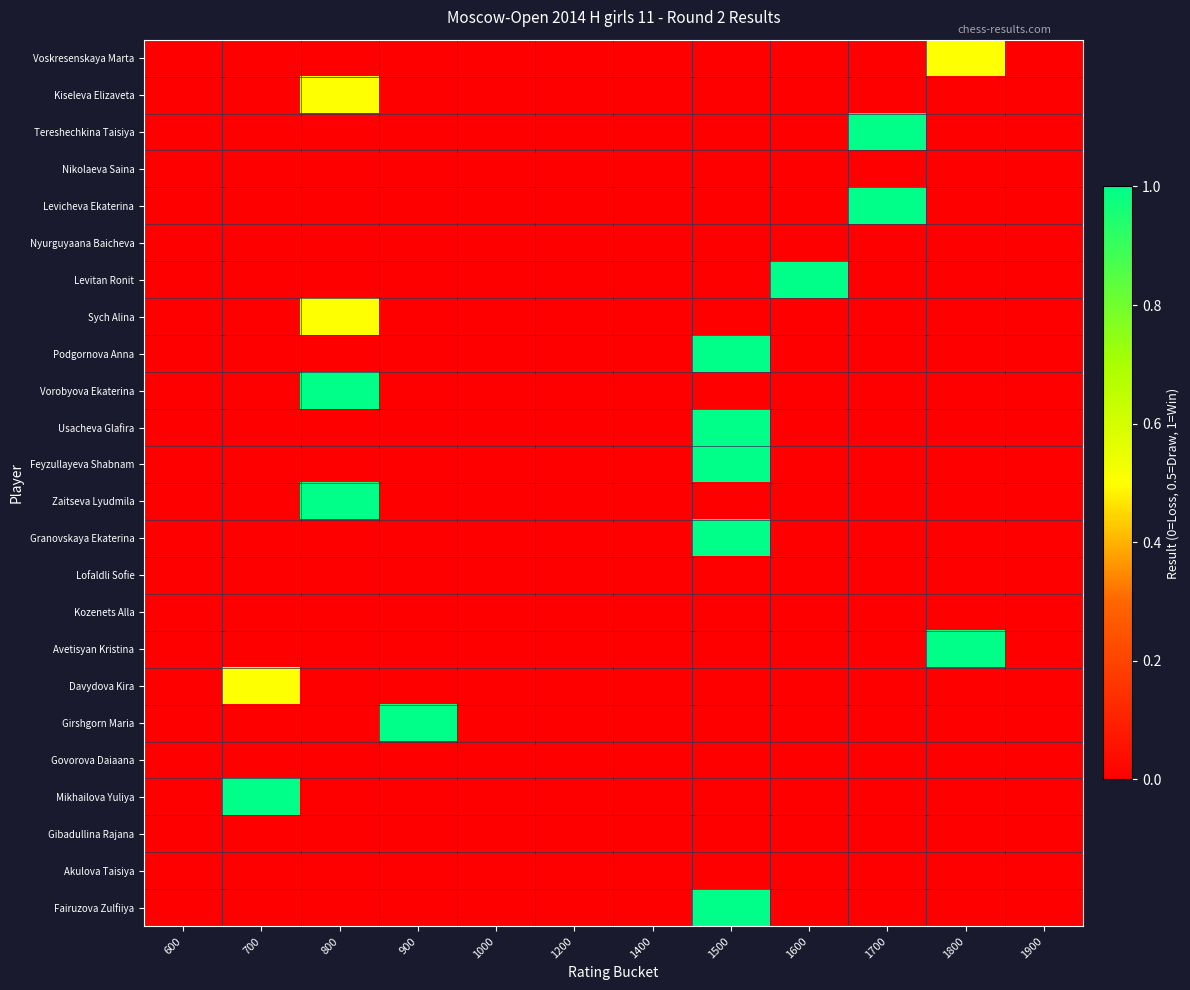

At 1700, list the series in order from smallest to largest.

Voskresenskaya Marta, Kiseleva Elizaveta, Nikolaeva Saina, Nyurguyaana Baicheva, Levitan Ronit, Sych Alina, Podgornova Anna, Vorobyova Ekaterina, Usacheva Glafira, Feyzullayeva Shabnam, Zaitseva Lyudmila, Granovskaya Ekaterina, Lofaldli Sofie, Kozenets Alla, Avetisyan Kristina, Davydova Kira, Girshgorn Maria, Govorova Daiaana, Mikhailova Yuliya, Gibadullina Rajana, Akulova Taisiya, Fairuzova Zulfiiya, Tereshechkina Taisiya, Levicheva Ekaterina